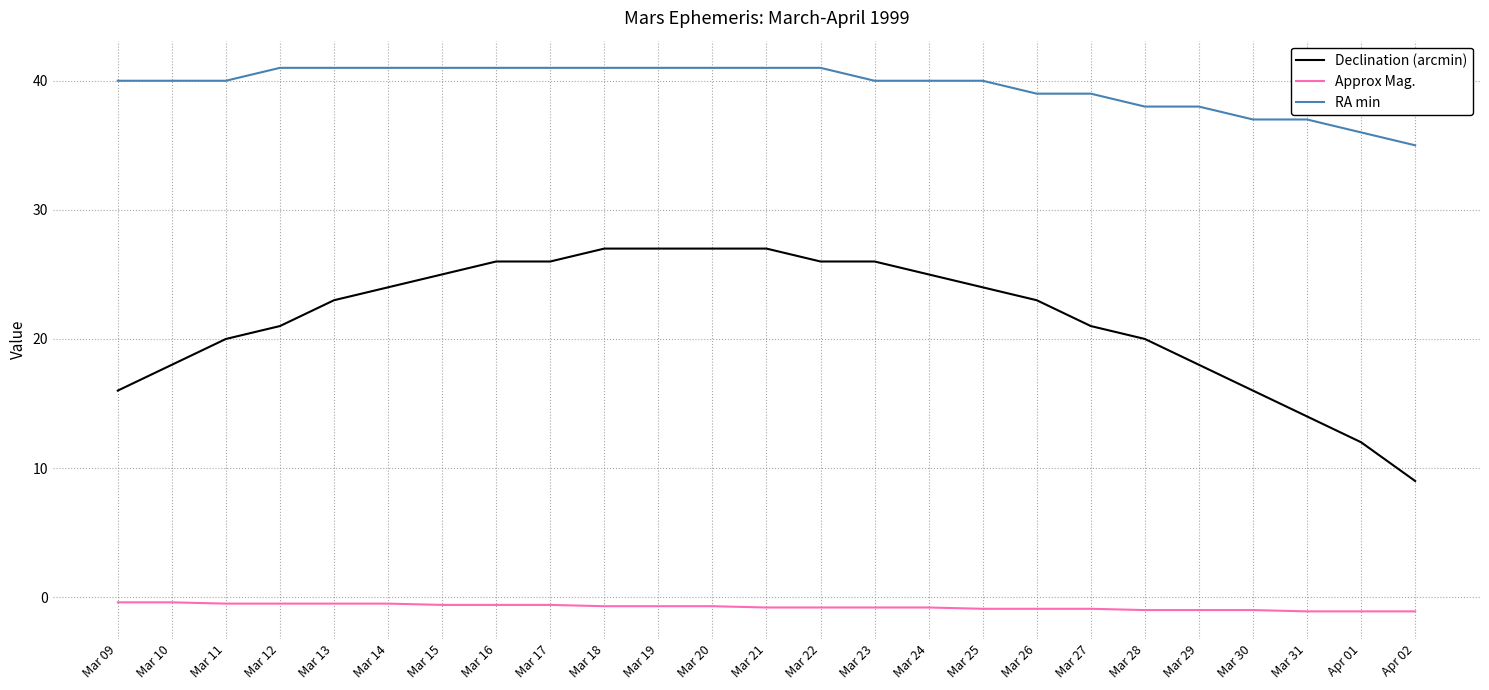

Between Mar 11 and Mar 31, which series saw the biggest shift?

Declination (arcmin)